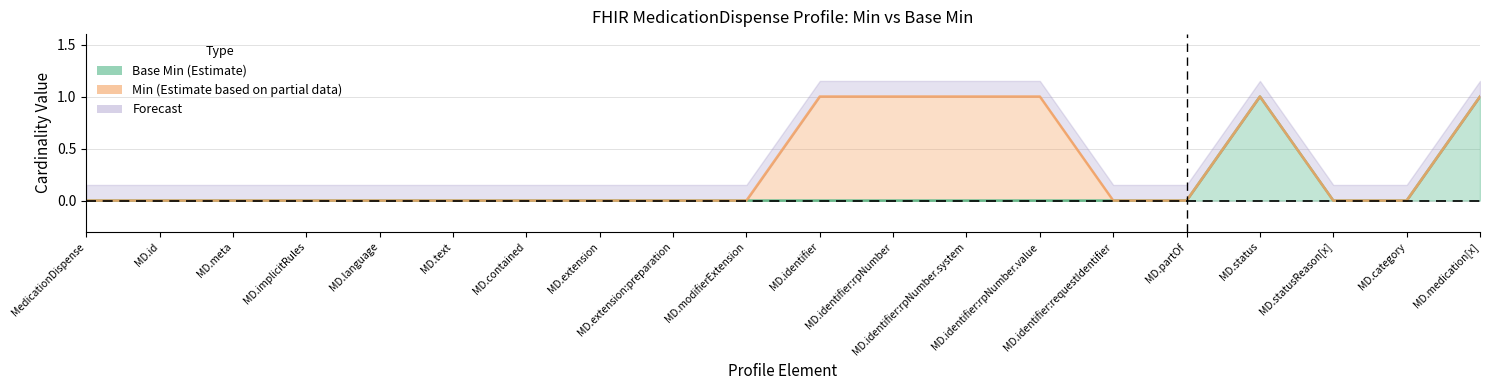

At which category is the sum across all series the highest?

MD.status